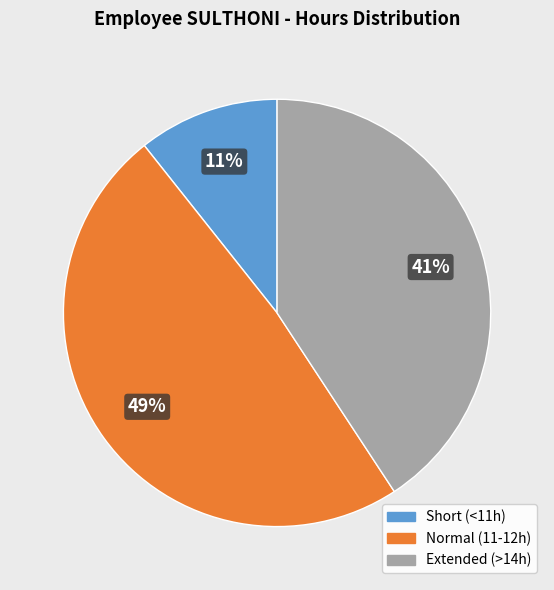

Is there a majority slice in this chart?

No